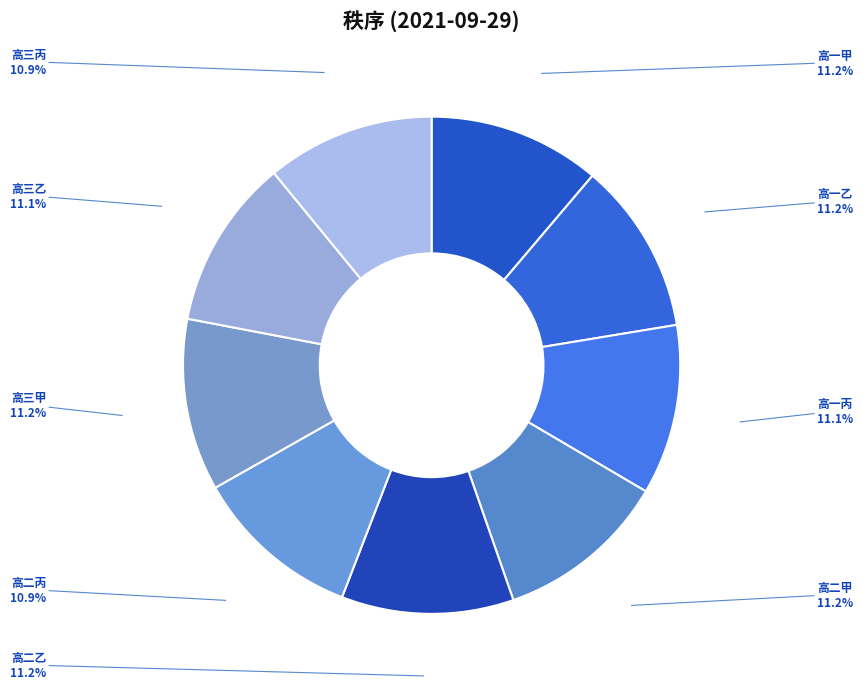

To the nearest percent, what is the average slice percentage?

11%